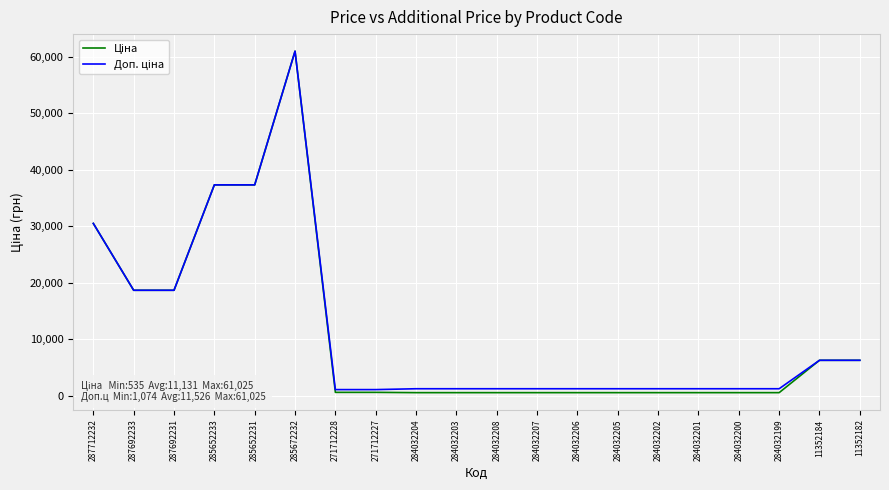

At which category is the sum across all series the highest?

285672232